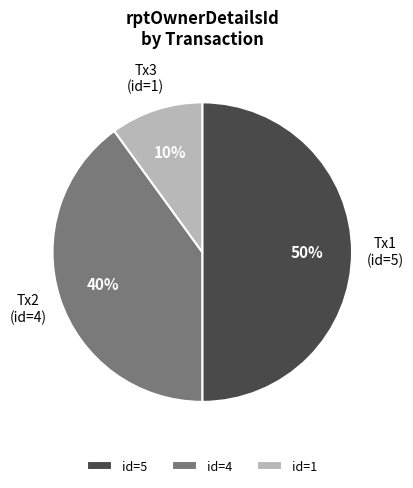

To the nearest percent, what percentage of the pie is id=5?

50%